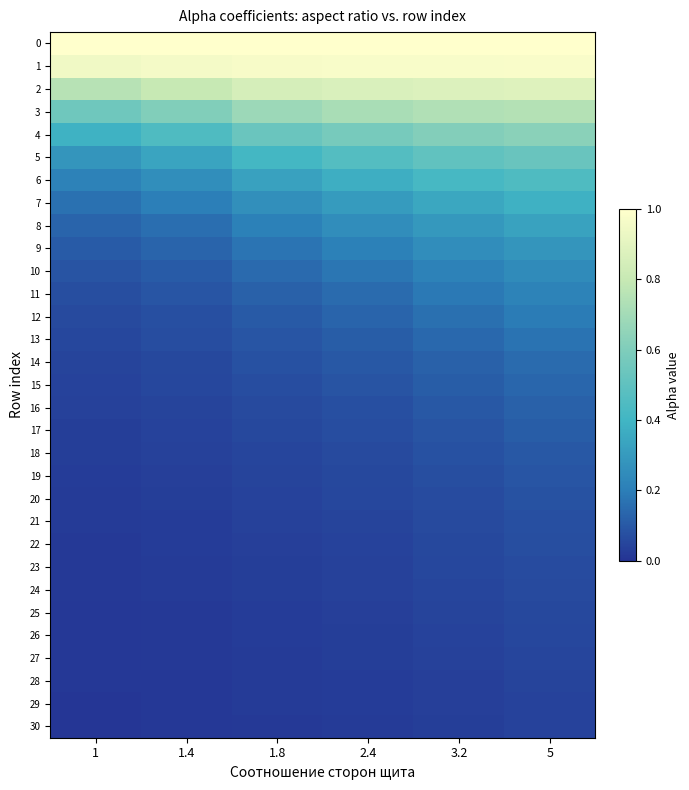

At how many categories does at least one series exceed 0?

6